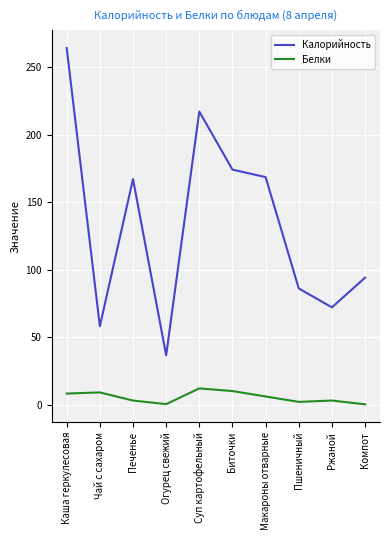

True or false: Белки and Калорийность intersect in this chart.

False